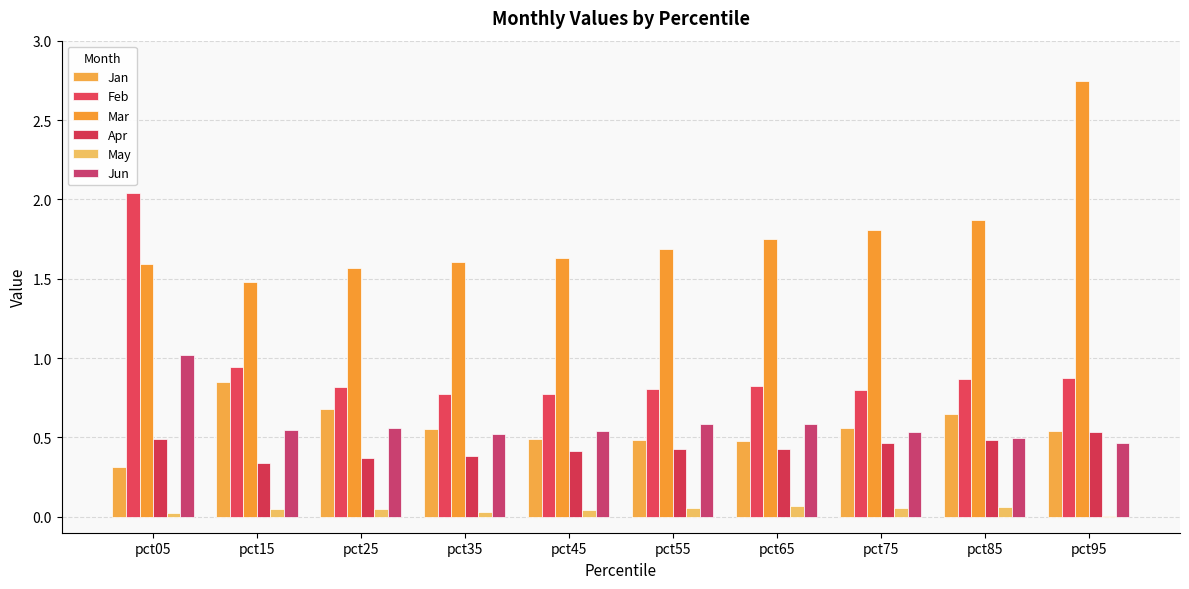

Between pct05 and pct95, which series saw the biggest shift?

Feb